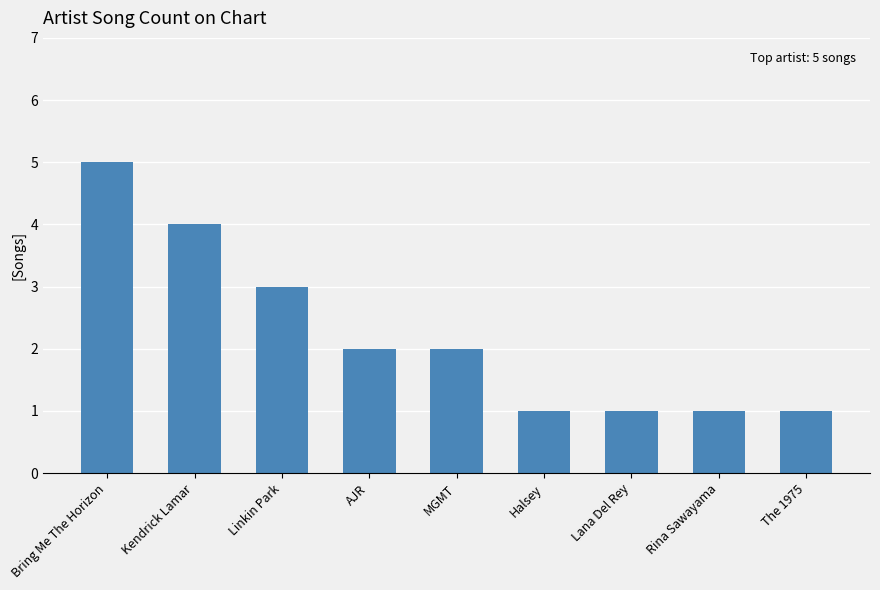

Is it true that the value at AJR is 2?

True